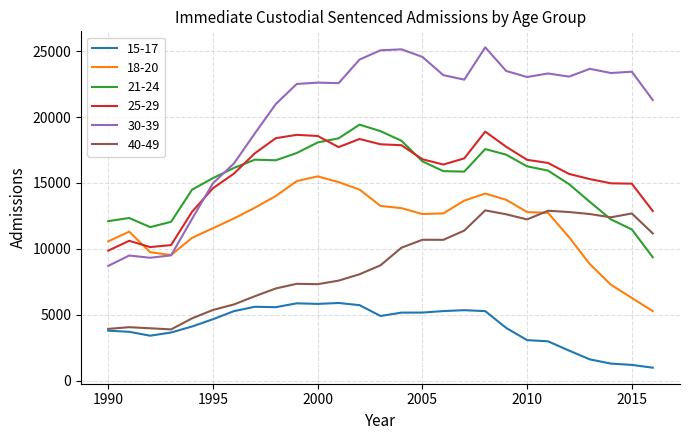

What is the maximum value for 25-29?

18894